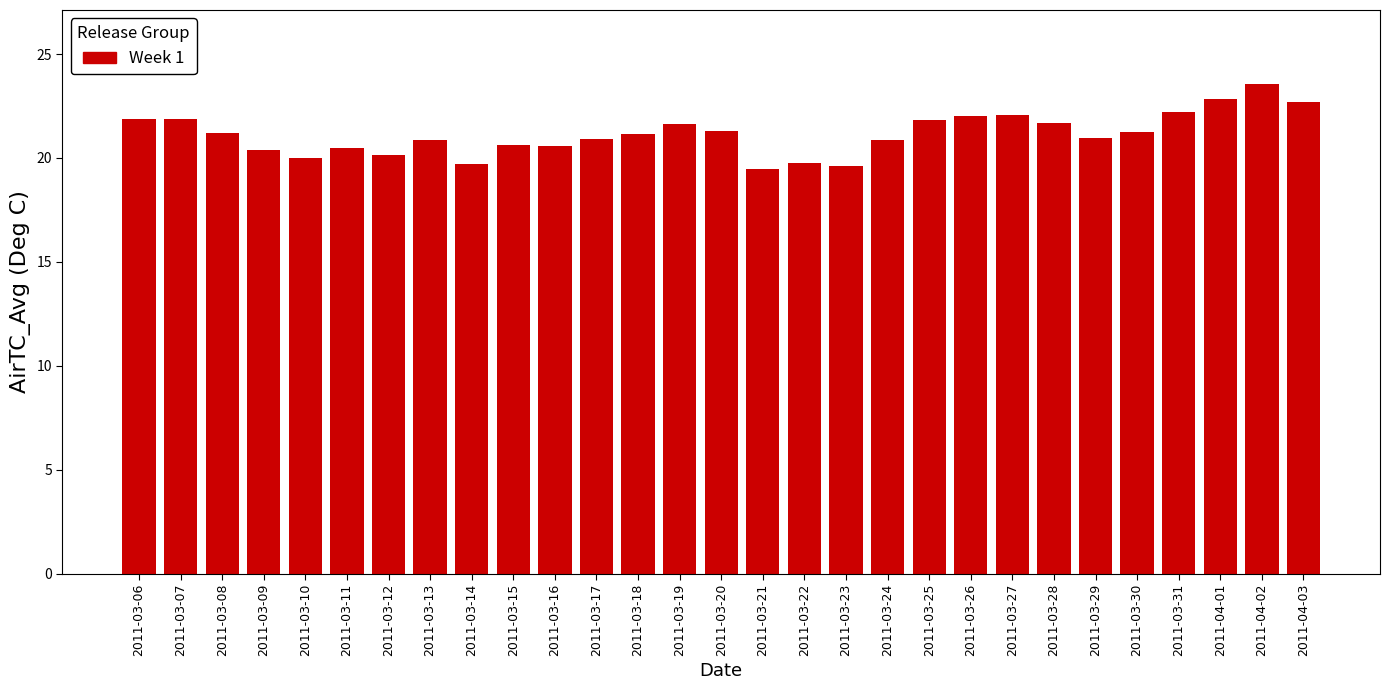

What is the value of the 5th bar from the left?

20.0